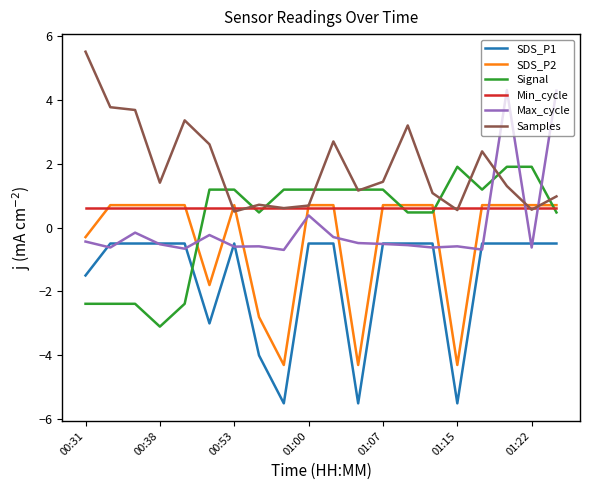

What is the maximum value for Signal?

1.9